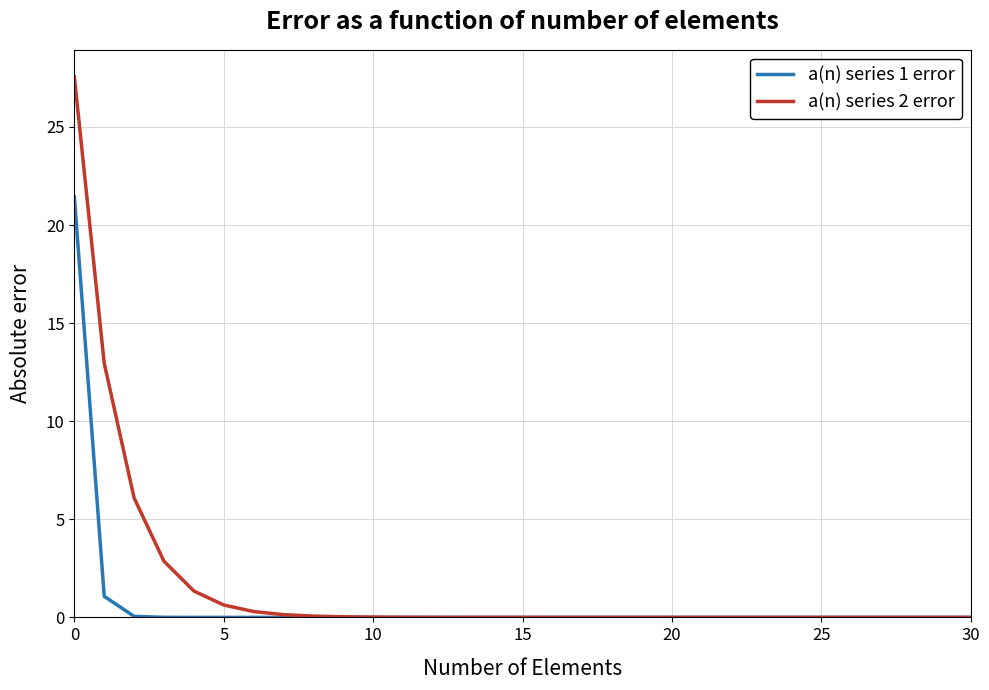

What is the difference between the maximum and second lowest values in the a(n) series 1 error series?

21.4